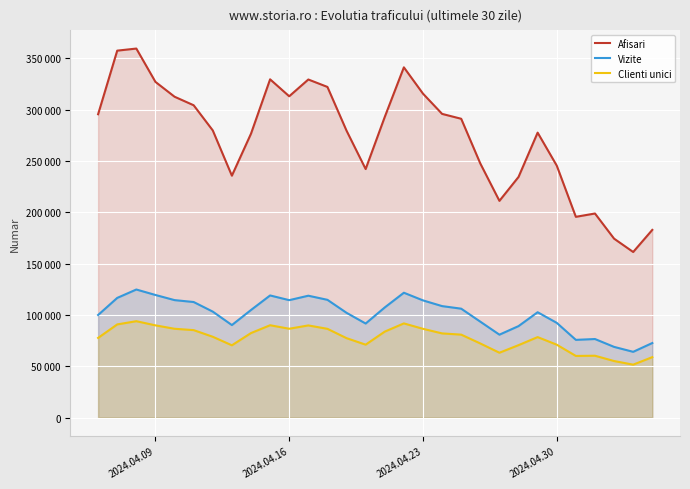

How many distinct data groups are displayed?

3